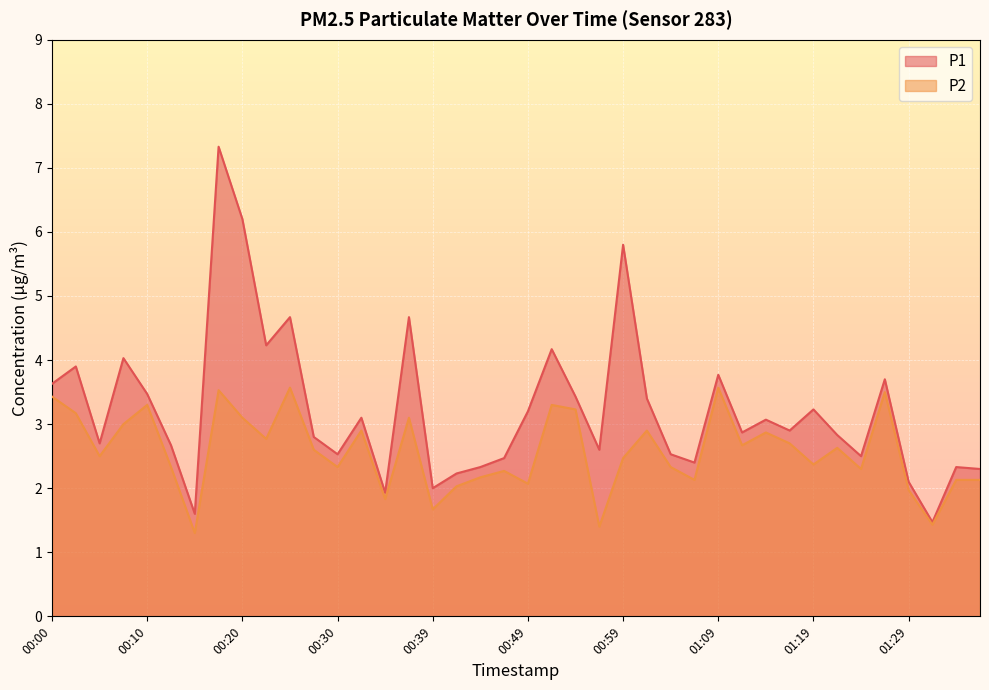

Is the value of P2 at 00:25 greater than the value of P1 at 00:00?

No